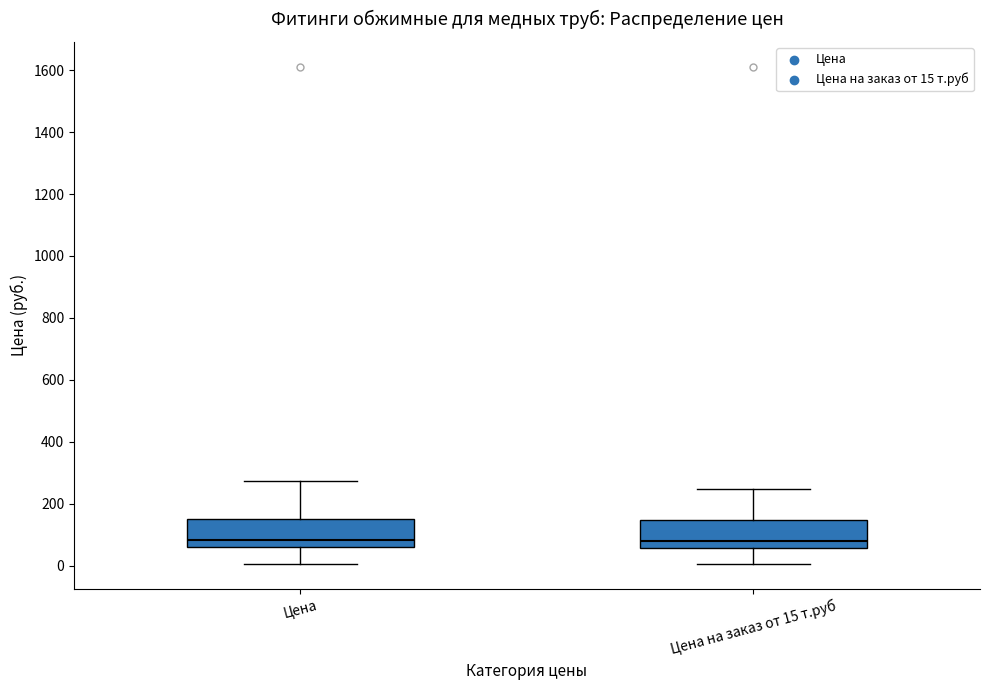

Reading left to right, read every box against the y-axis: the position of its median line, the range the box covers, and the ends of its whiskers. The values are not printed on the chart, so give them approximately, as read against the axis.

Цена: median 80, box 60 to 160, whiskers 0 to 280
Цена на заказ от 15 т.руб: median 80, box 60 to 140, whiskers 0 to 240